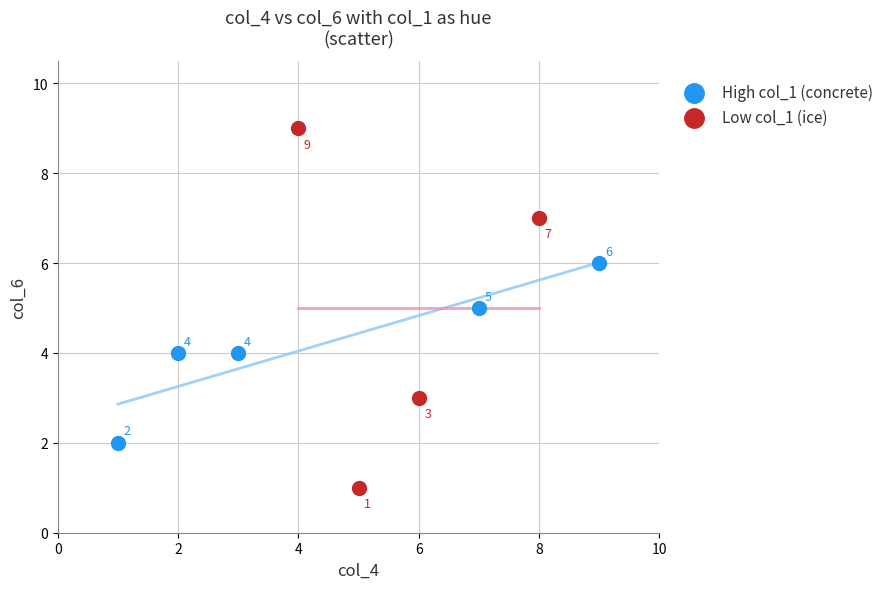

Which series reaches the maximum Y coordinate?

Low col_1 (ice)